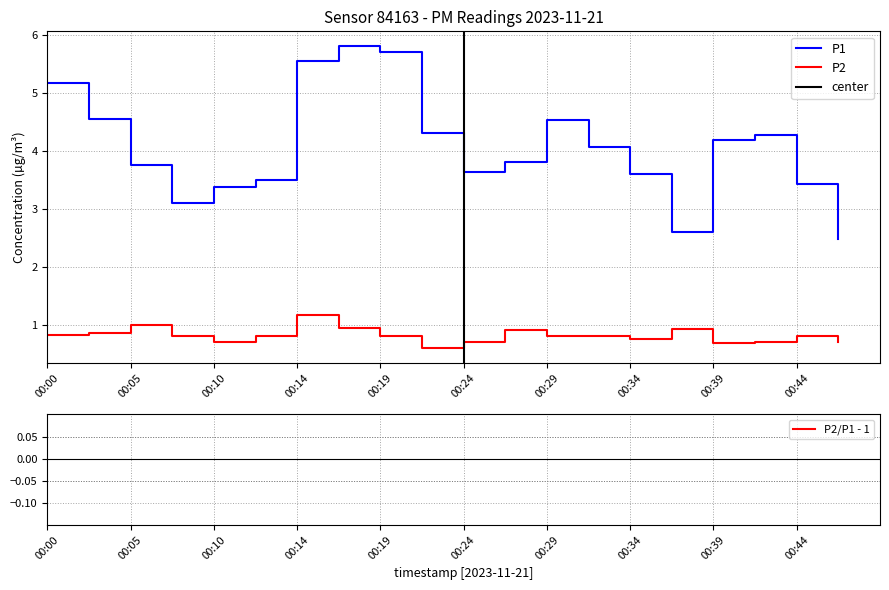

What is the maximum value shown in the chart?

5.8